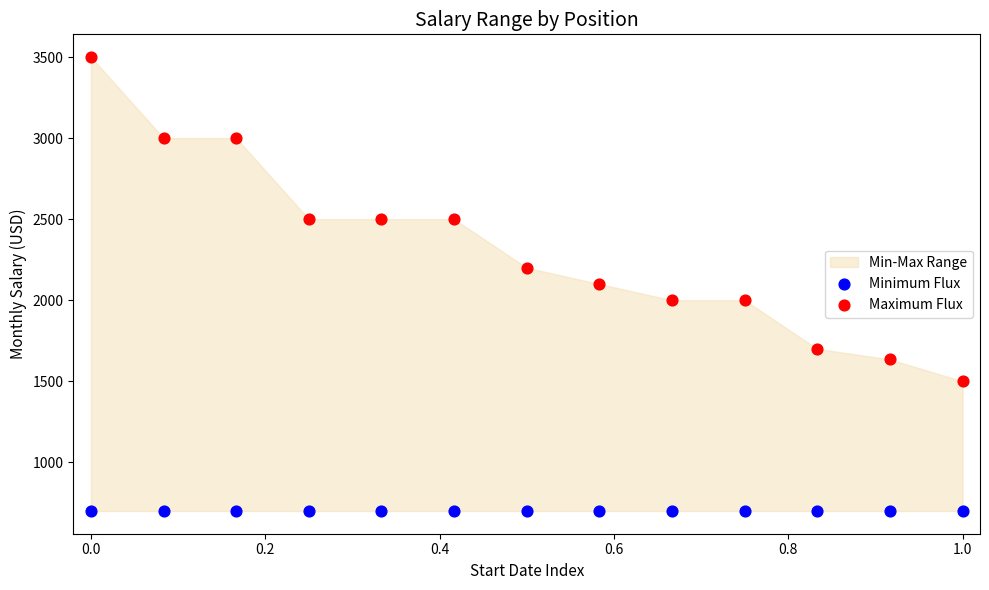

Which series contains the highest Y value?

Maximum Flux